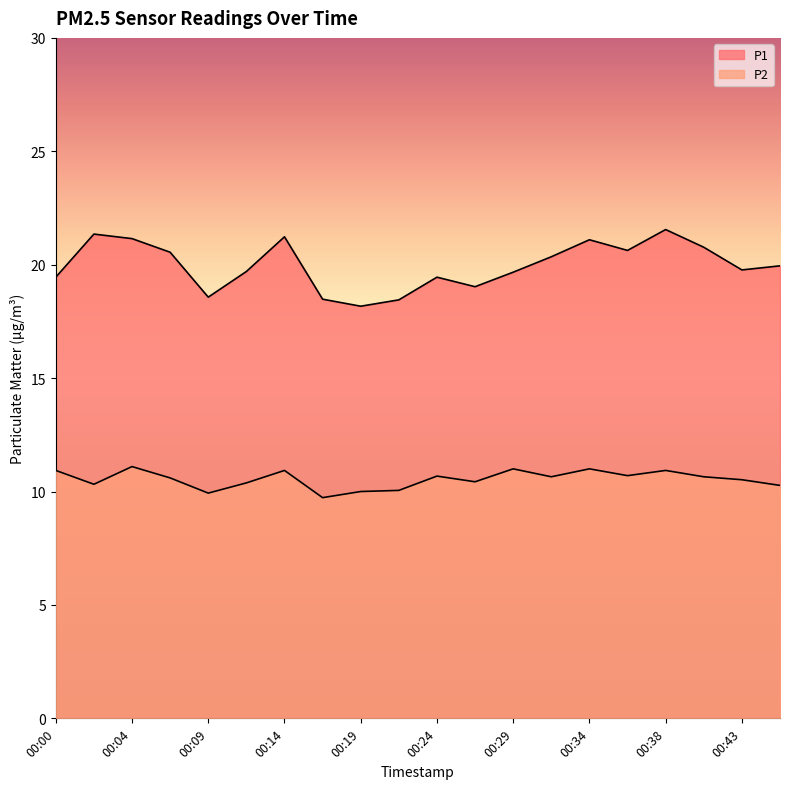

What is the maximum value for P1?

21.6